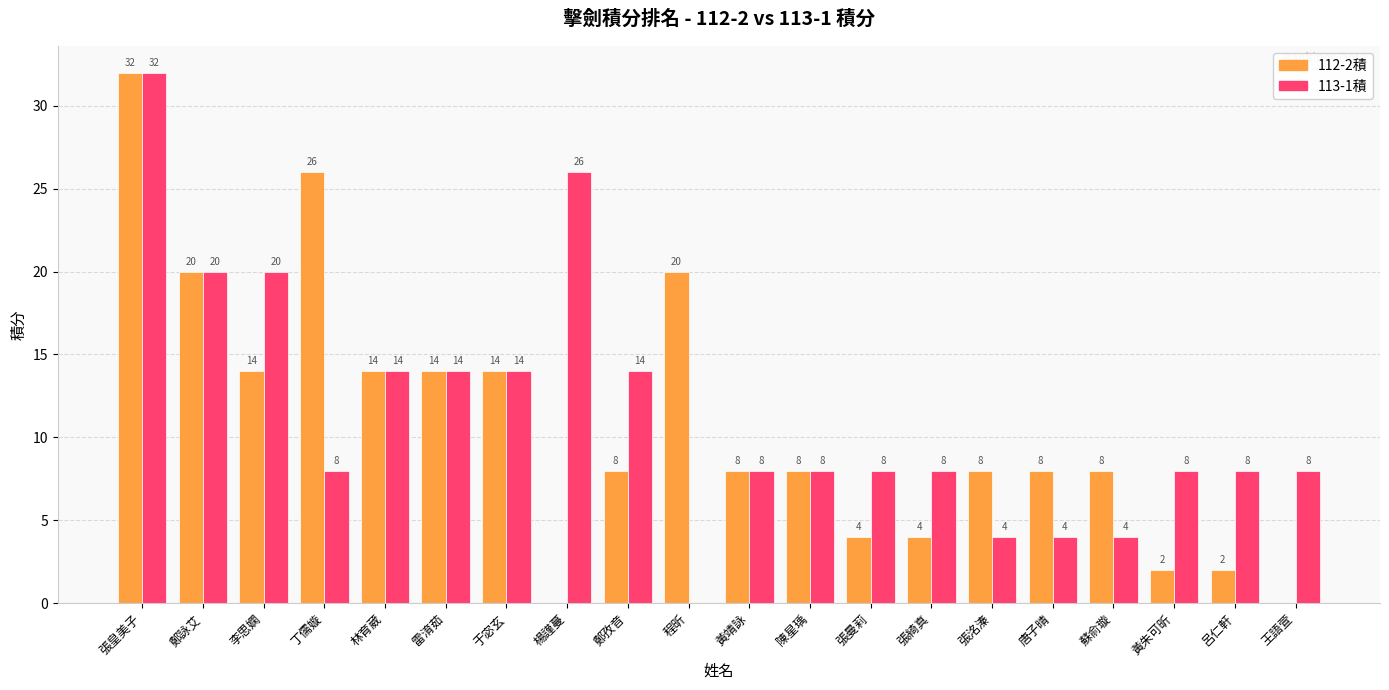

How many groups of bars are there?

20